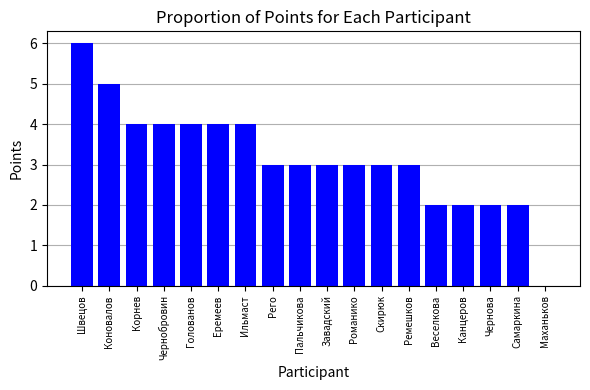

What is the sum of all values?

57